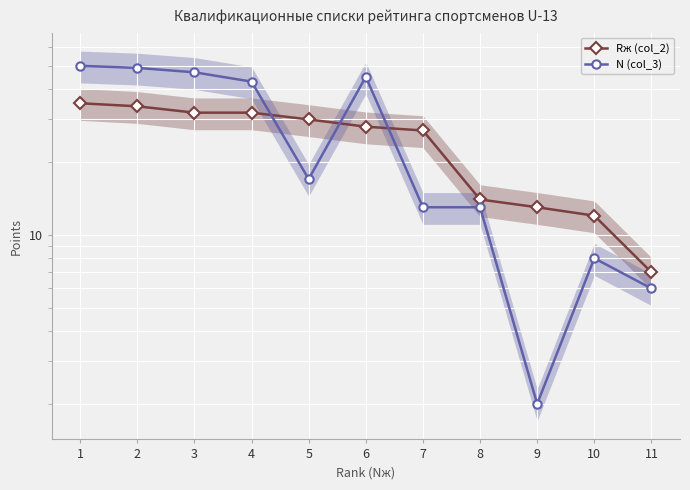

What is the difference between the N (col_3) values at 2 and 10?

41